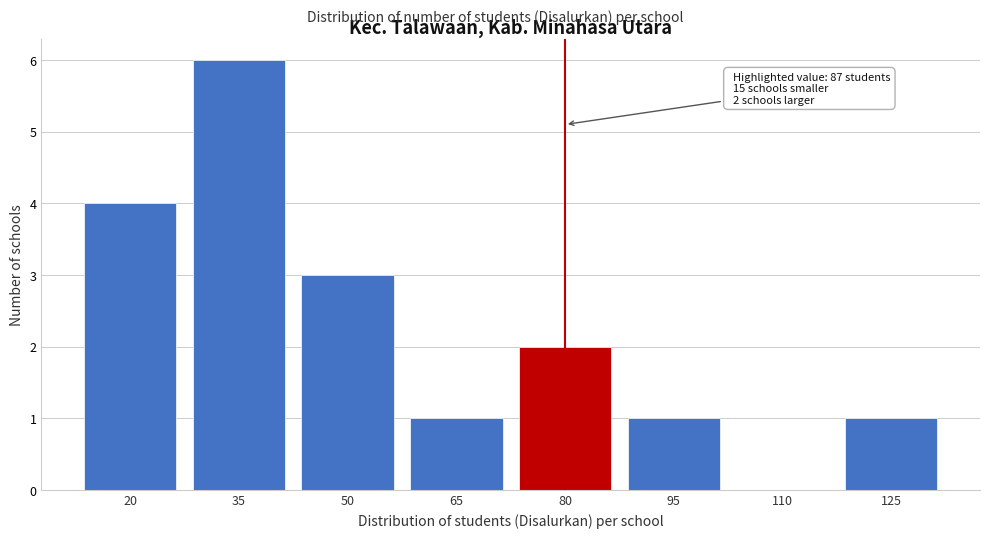

Reading left to right, transcribe all the data shown in this chart.

20=4	35=6	50=3	65=1	80=2	95=1	110=0	125=1